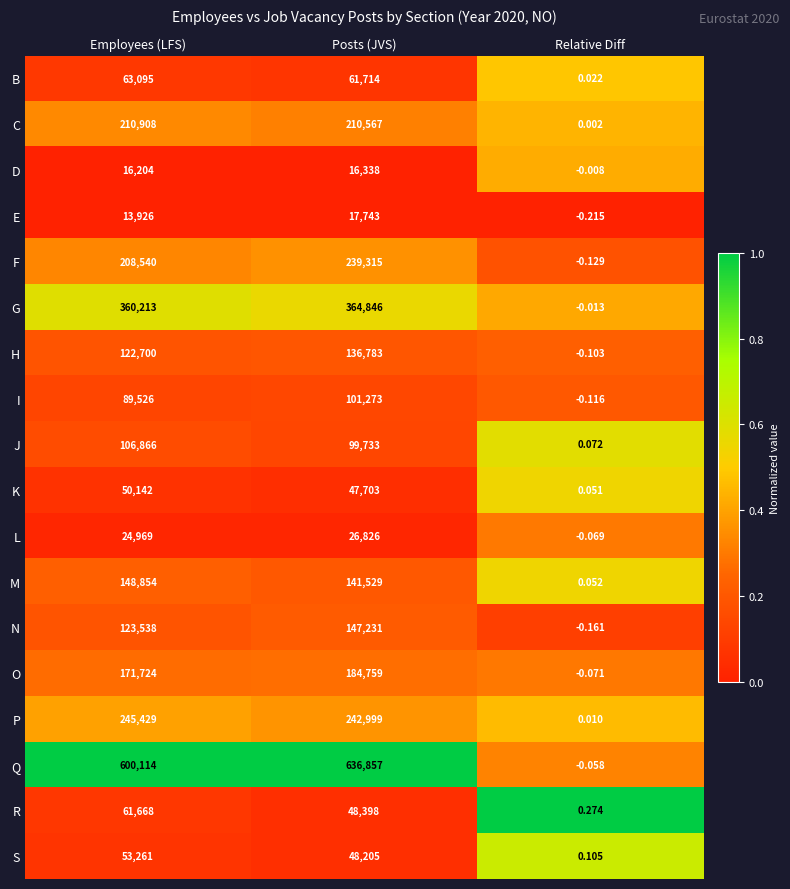

Which series has the largest total across all categories?

Q